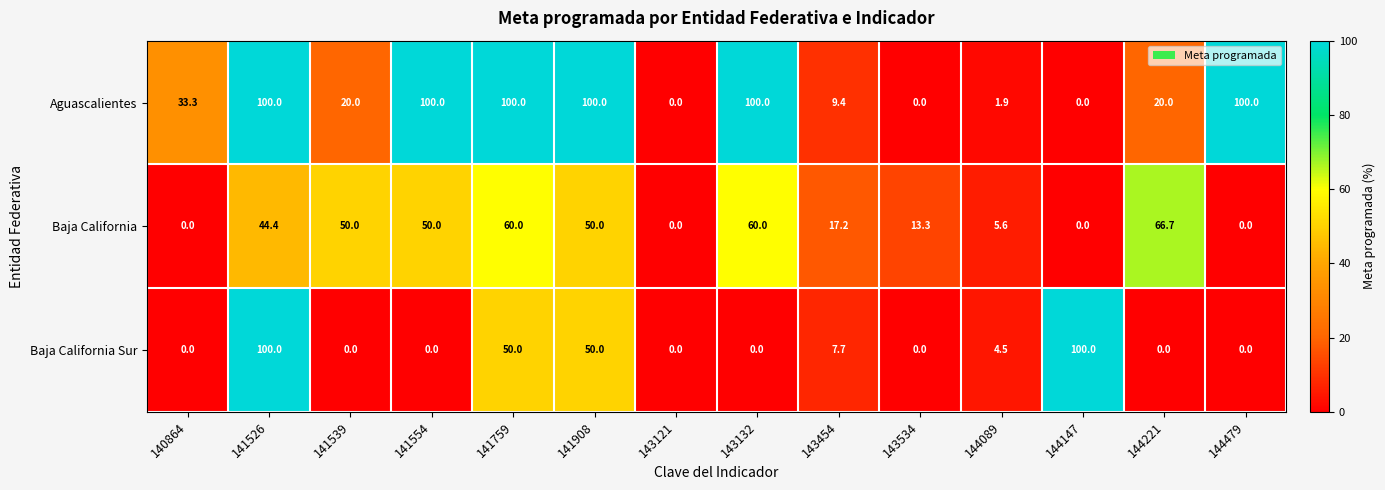

What is the average value of the Aguascalientes series?

48.9